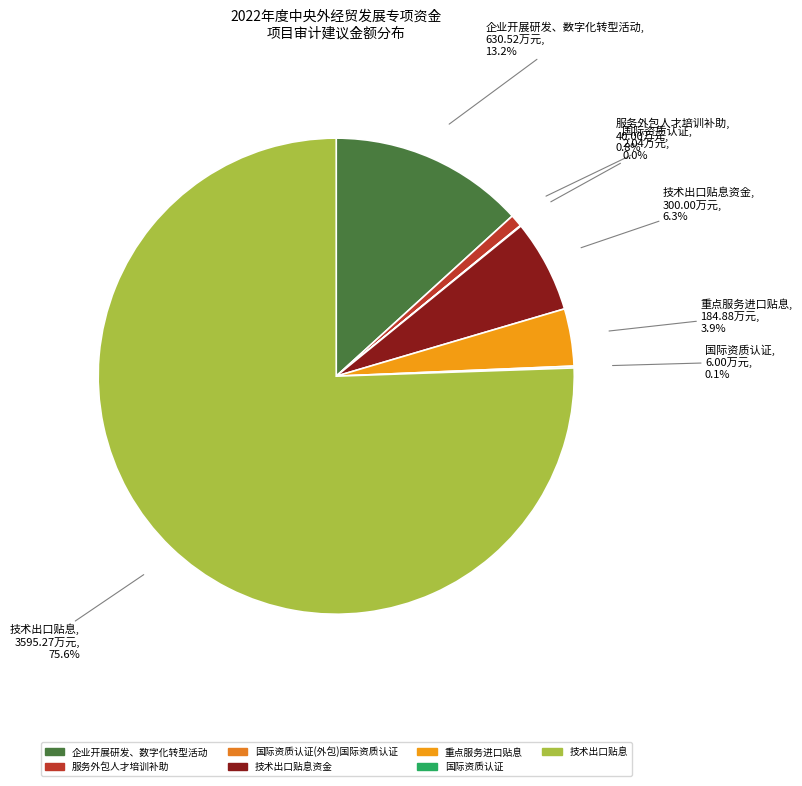

Which category has the biggest portion of the pie?

技术出口贴息